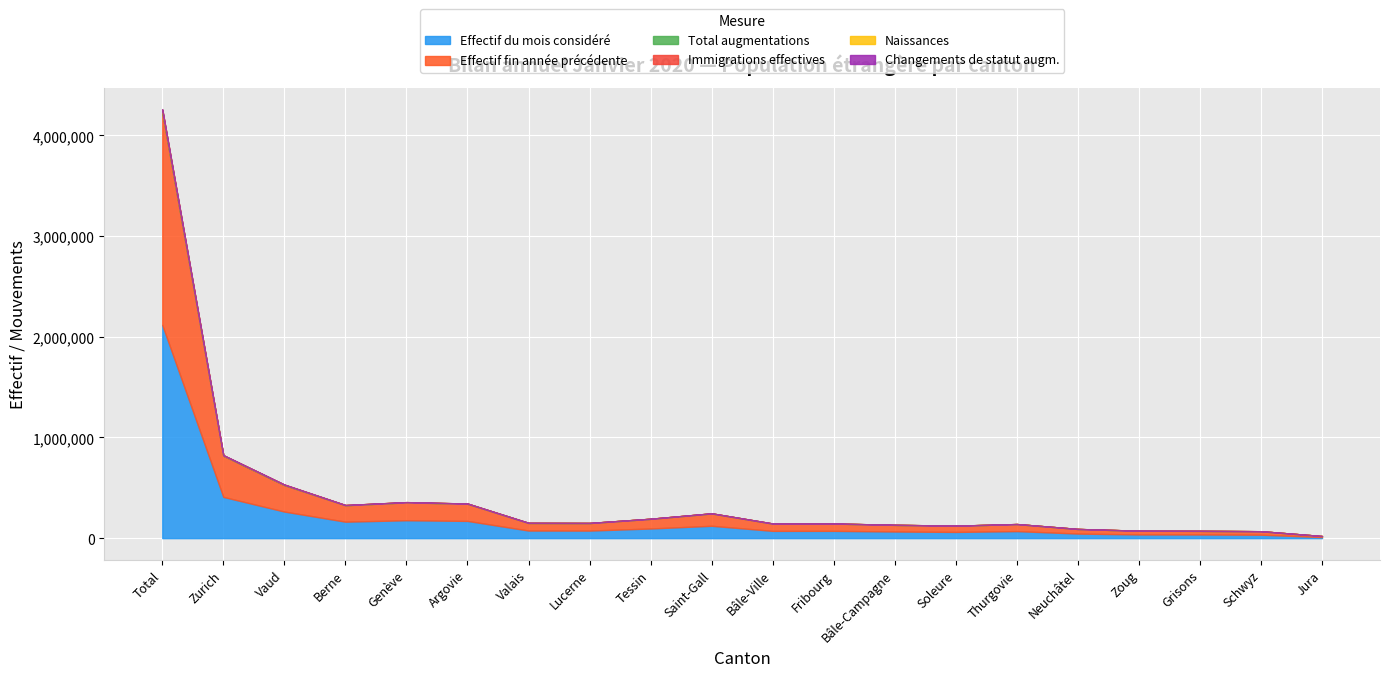

Which category has the highest value in the Effectif du mois considéré series?

Total